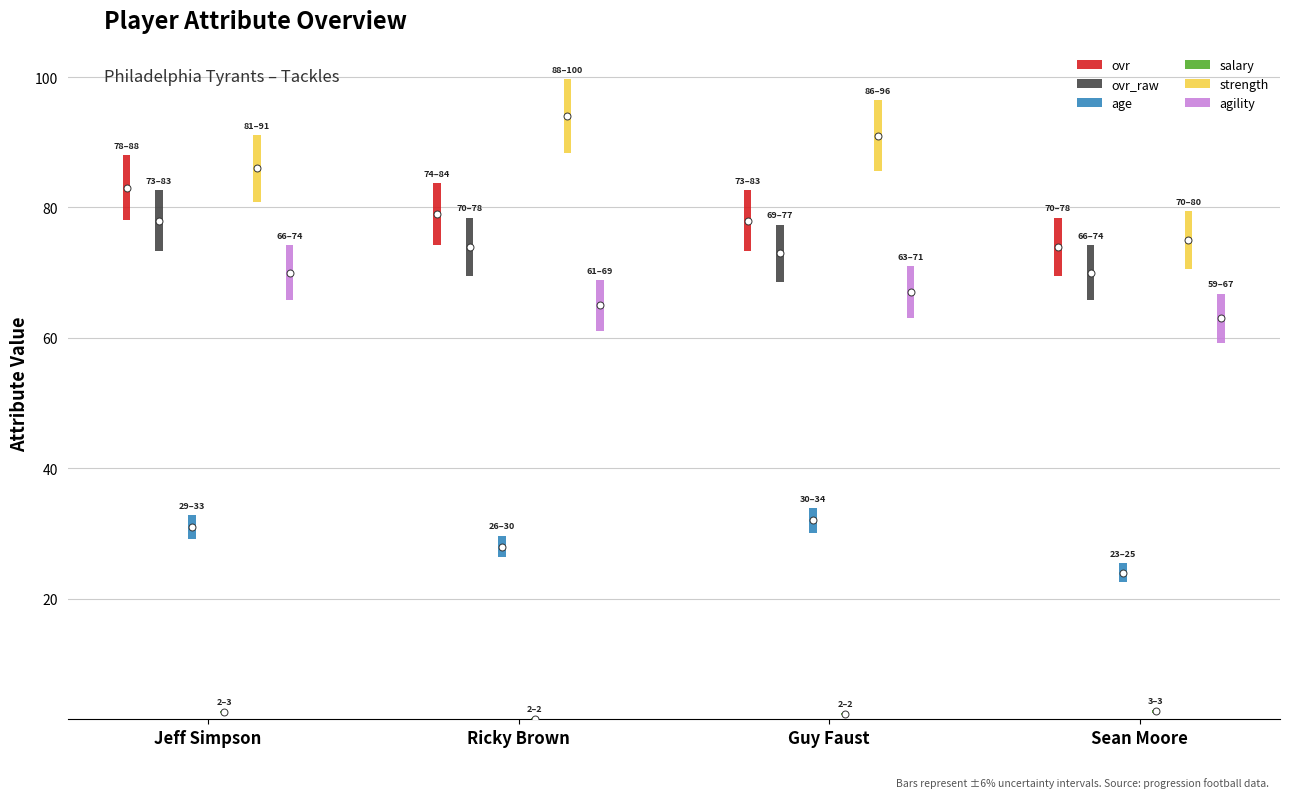

What are all the series names shown in the legend?

ovr, ovr_raw, age, salary, strength, agility